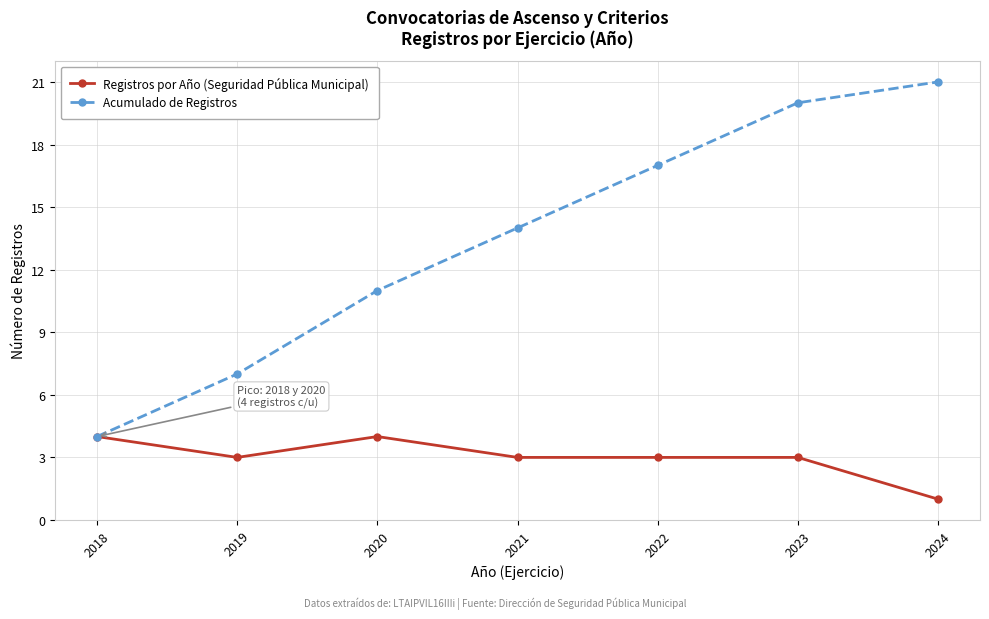

Count the Registros por Año (Seguridad Pública Municipal) values in the range 3 to 4.

6